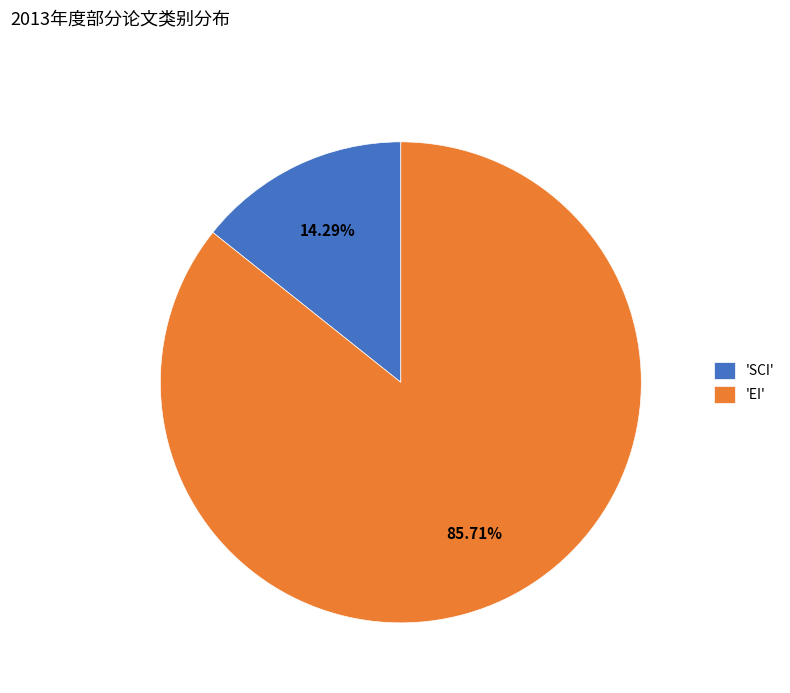

Rank the categories by value from lowest to highest.

'SCI', 'EI'